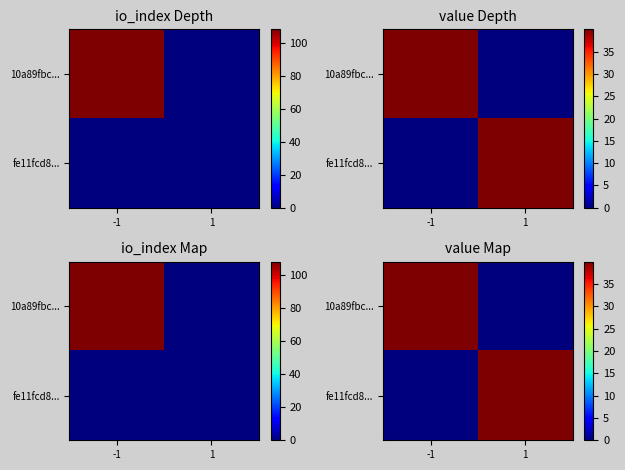

Rank the categories by fe11fcd8... value from highest to lowest.

1, -1